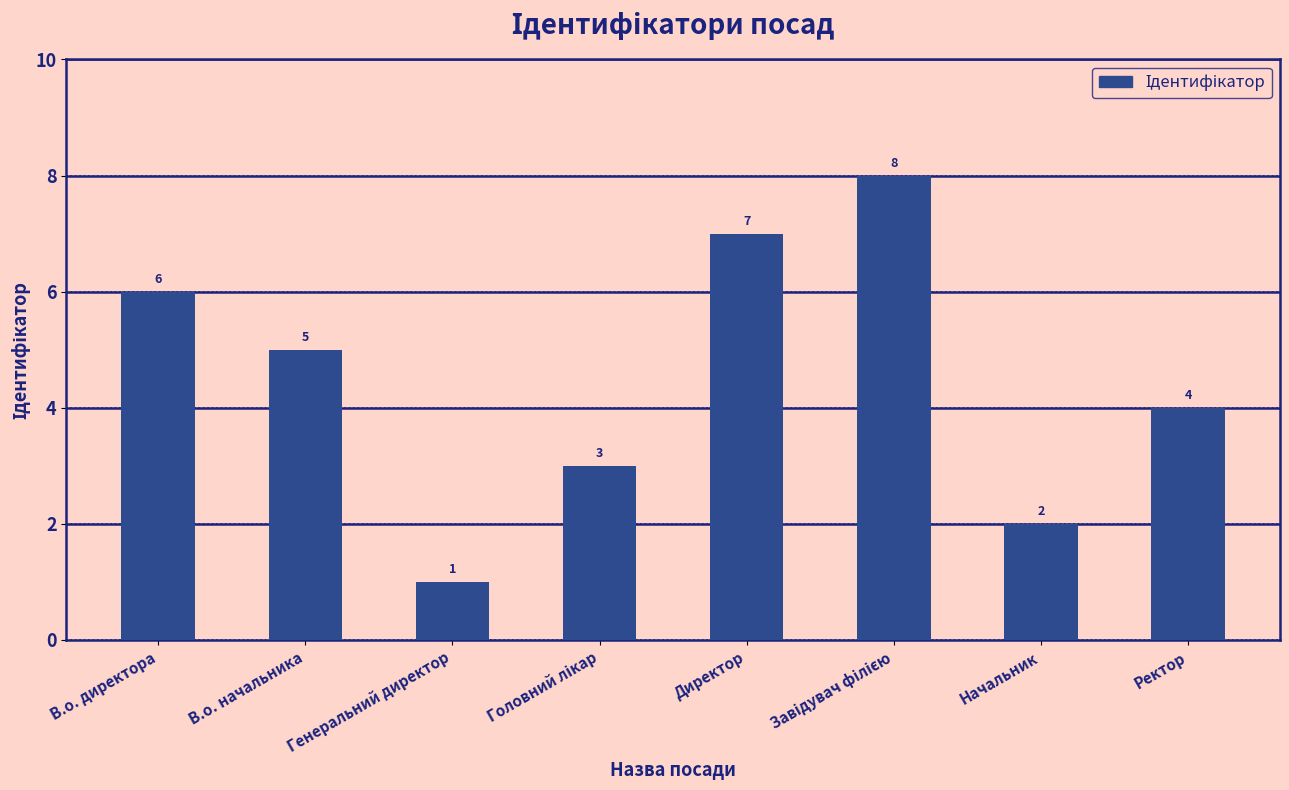

What is the label of the 1st bar from the left?

В.о. директора